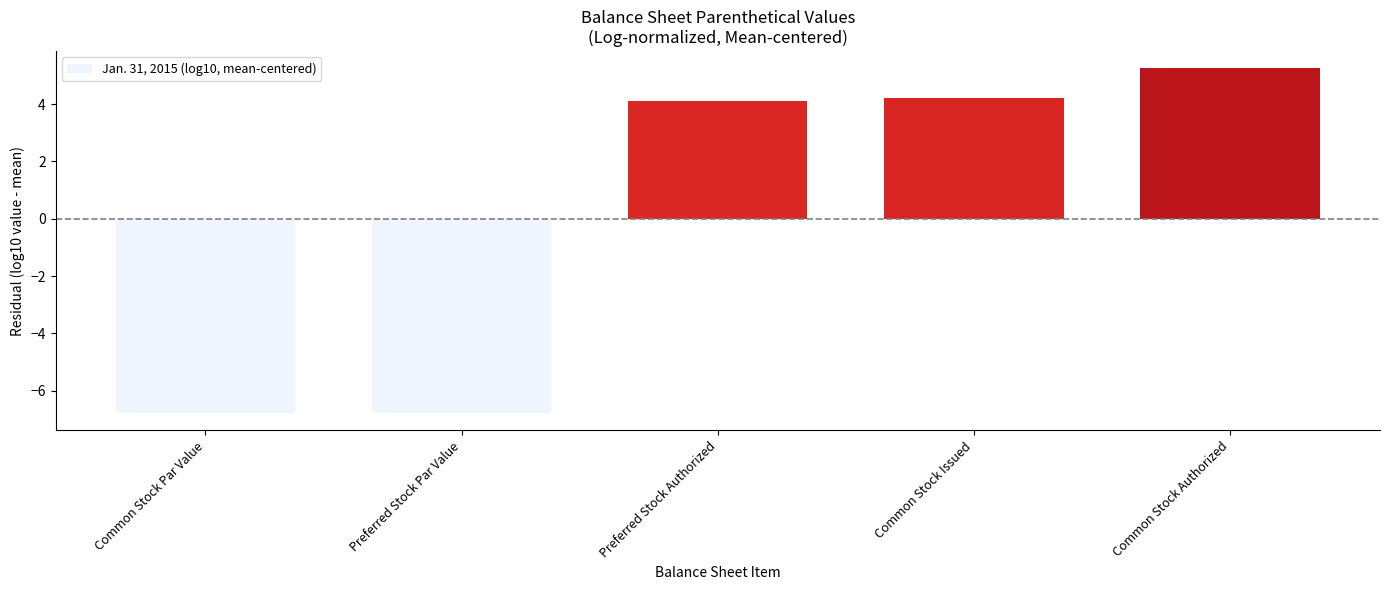

Reading left to right, list all the values displayed in this chart.

Common Stock Par Value=-6.8	Preferred Stock Par Value=-6.8	Preferred Stock Authorized=4.1	Common Stock Issued=4.2	Common Stock Authorized=5.2